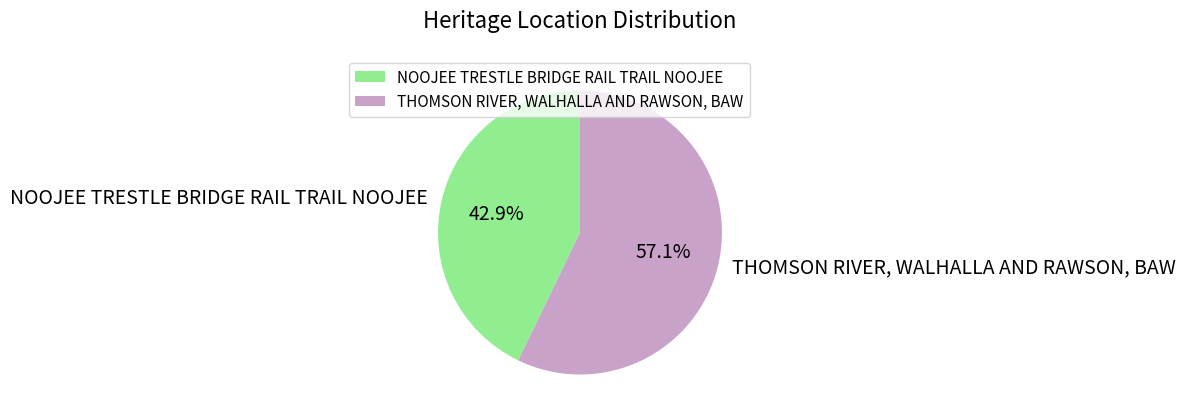

How many slices are in this pie chart?

2